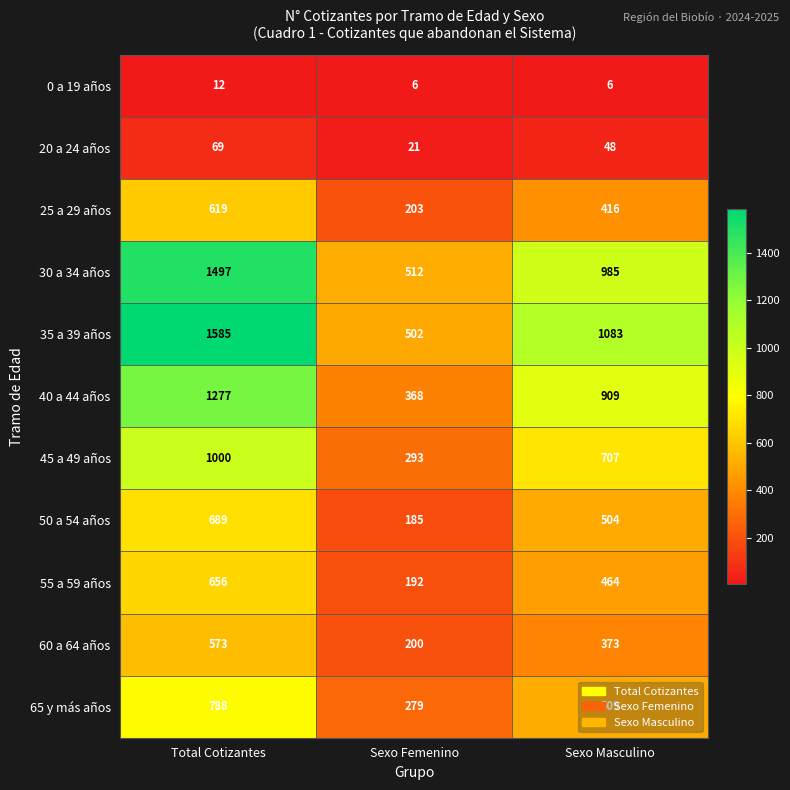

Count the number of data series in this chart.

11